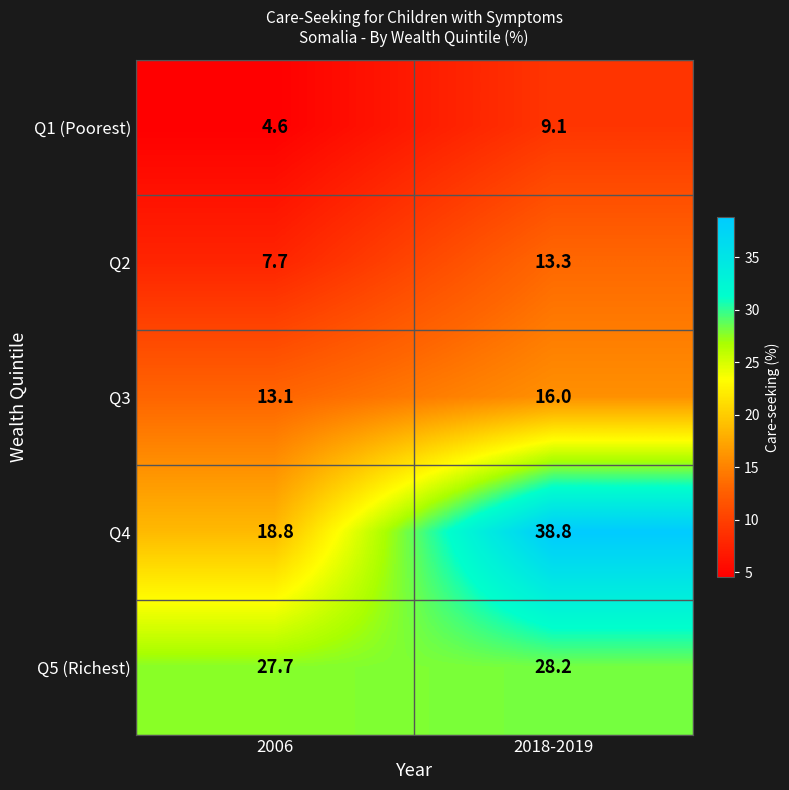

Which category has the lowest value across all series?

2006